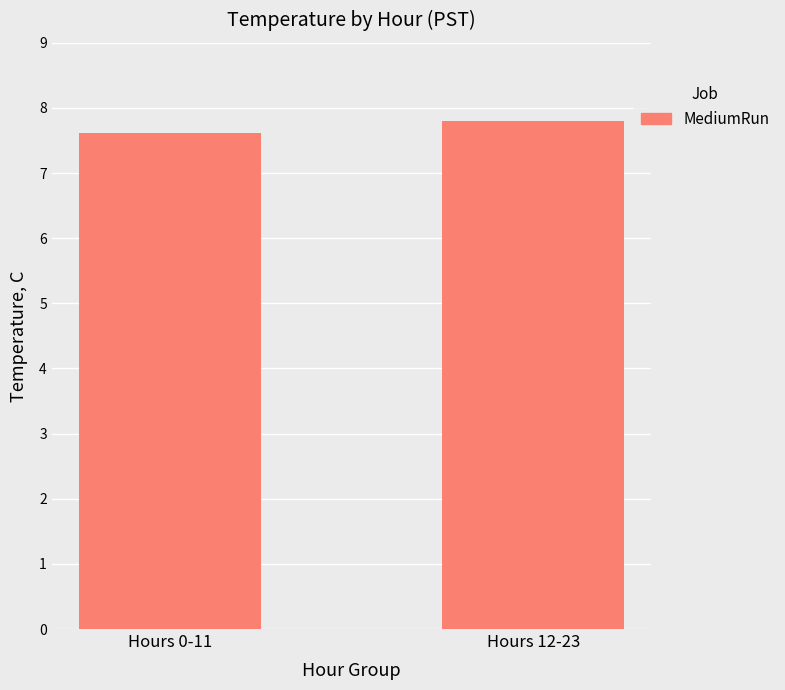

Does the chart contain any negative values?

No